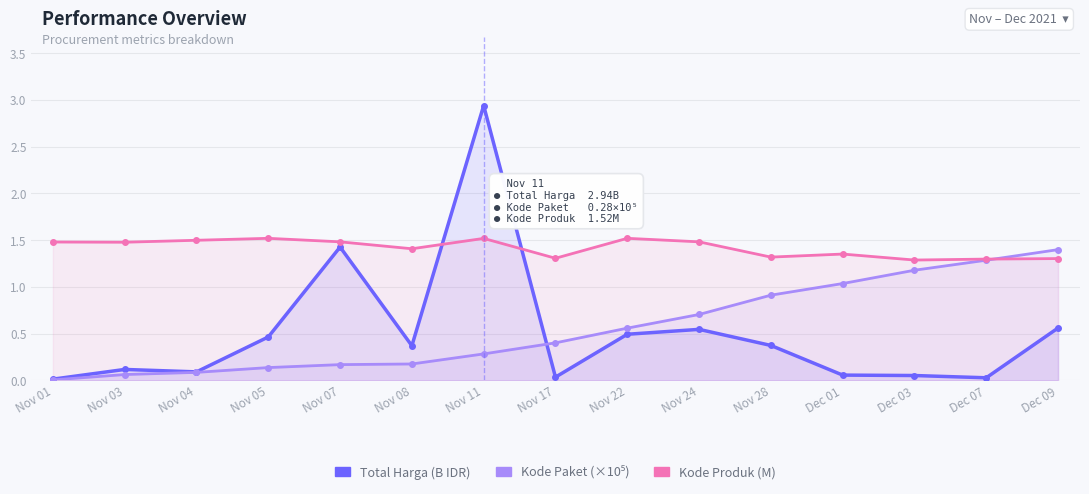

Is it true that Kode Produk (M) equals 1.5 at Nov 05?

True